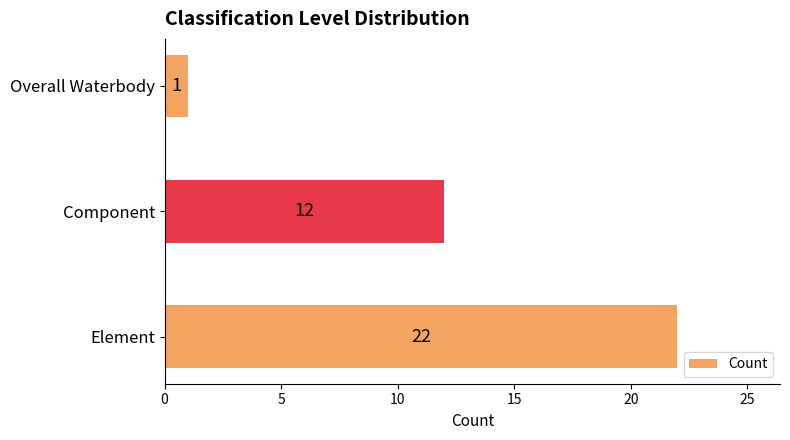

List the labels in order of value, largest first.

Element, Component, Overall Waterbody